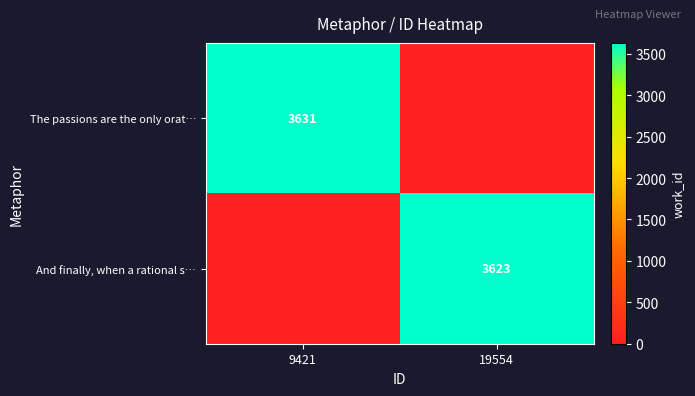

Is the value of And finally, when a rational s… at 19554 greater than the value of The passions are the only orat… at 9421?

No